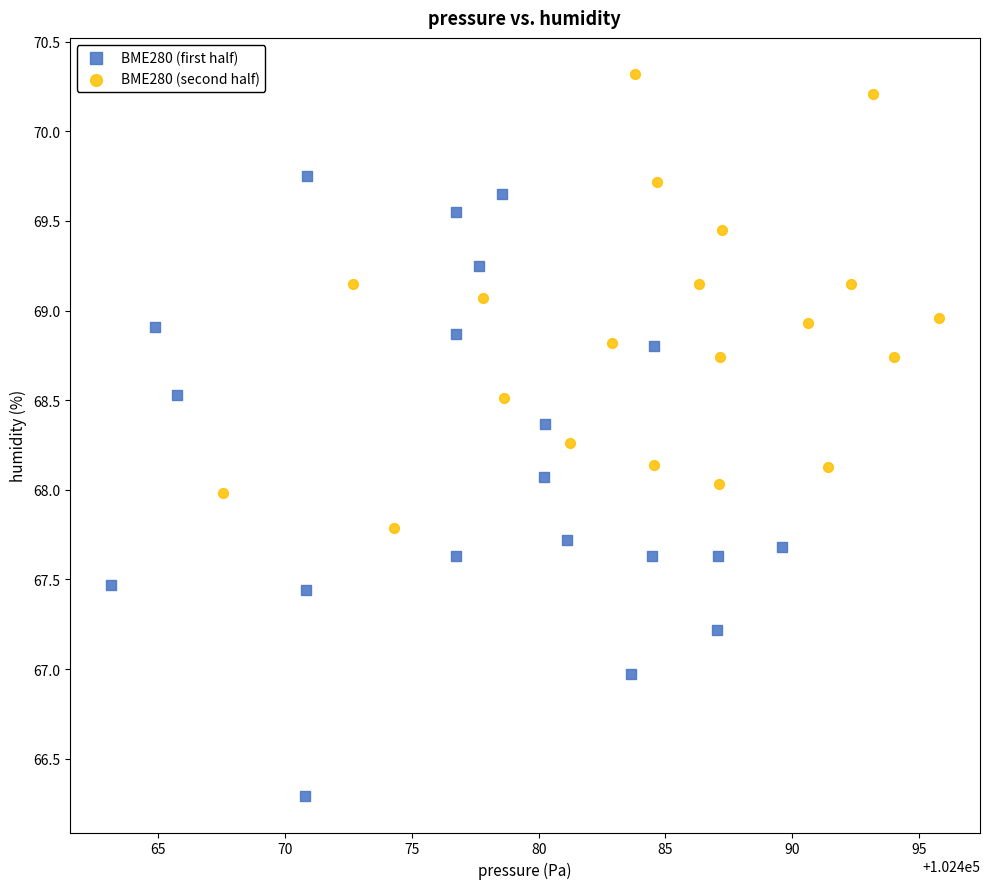

Which series contains the highest Y value?

BME280 (second half)